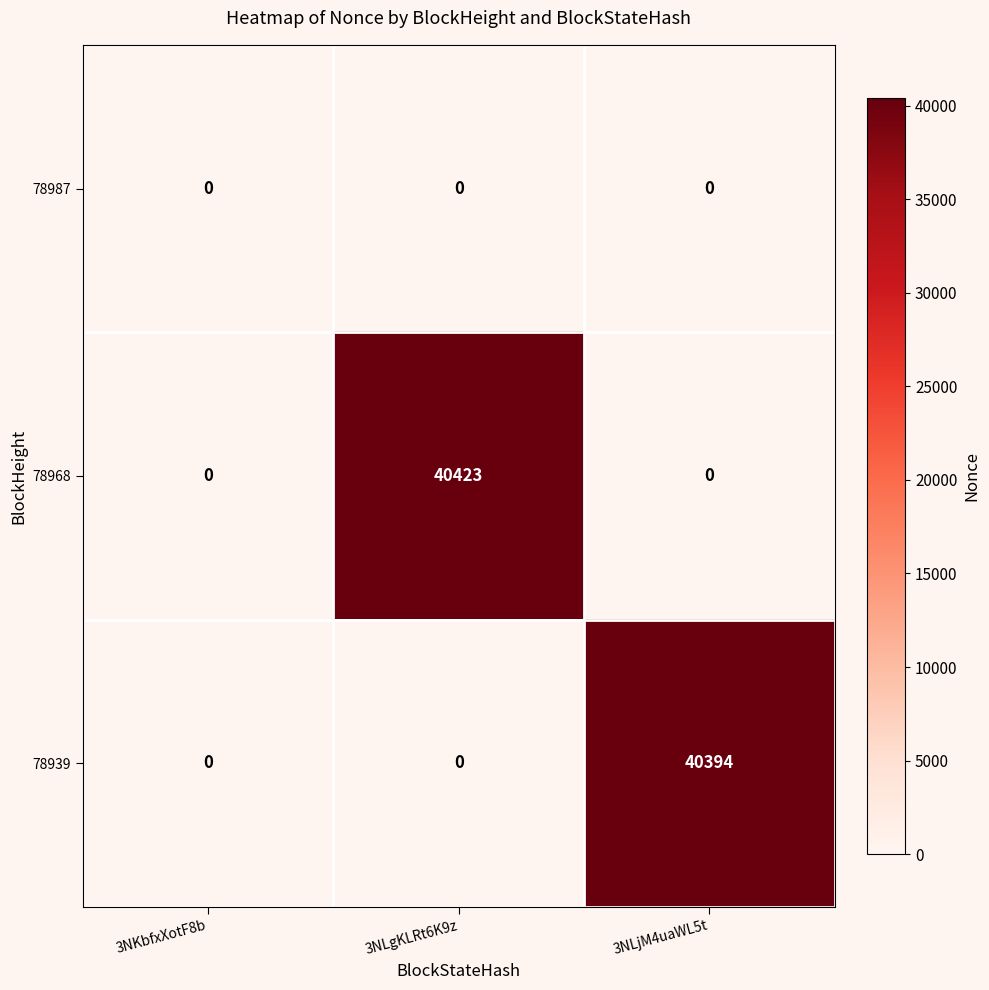

Rank the series by their maximum value, from highest to lowest.

78968, 78939, 78987